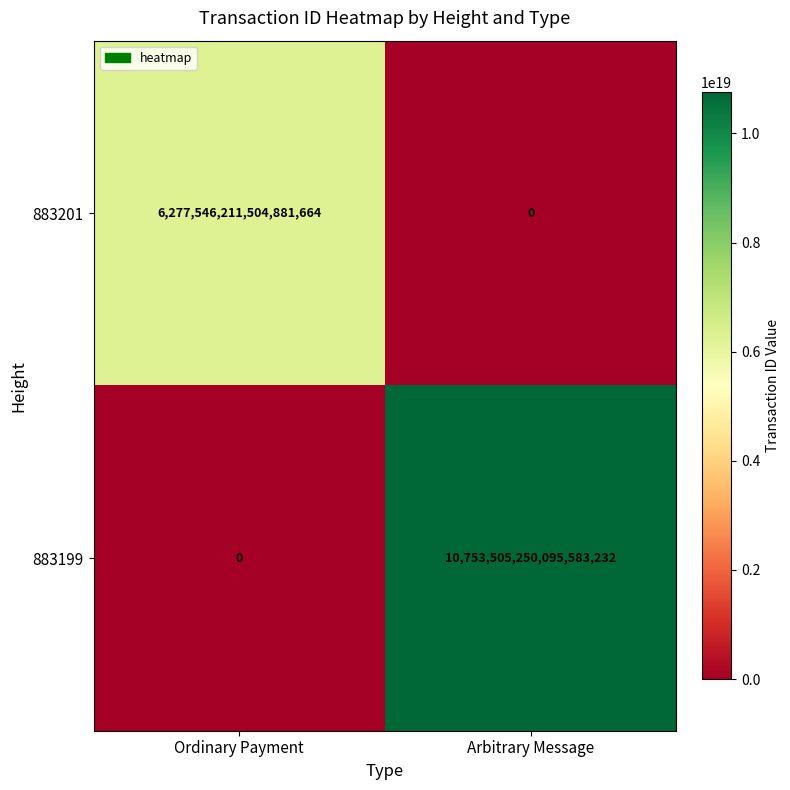

Where is 883199 nearest to the value 5376752625047791616?

Ordinary Payment